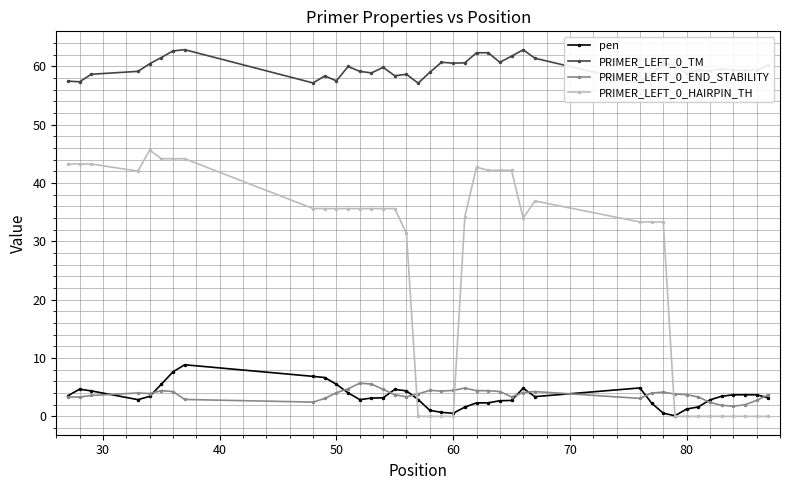

What is the value of the pen point at the 39th from the left?

3.7